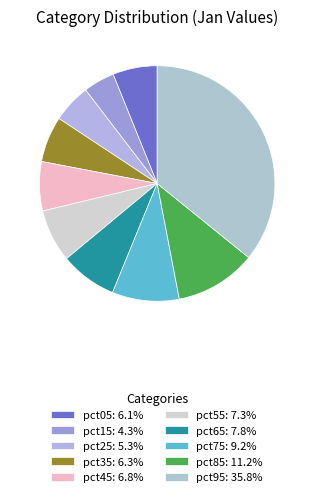

Count the number of slices in the pie.

10